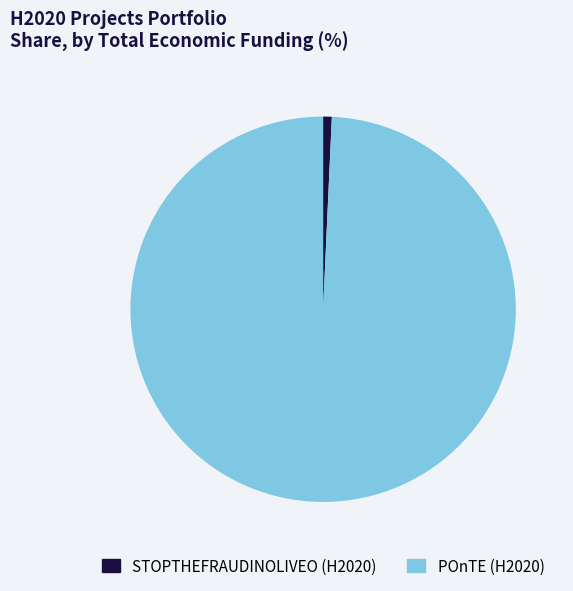

The STOPTHEFRAUDINOLIVEO (H2020) slice represents 1% of the pie. True or false?

True